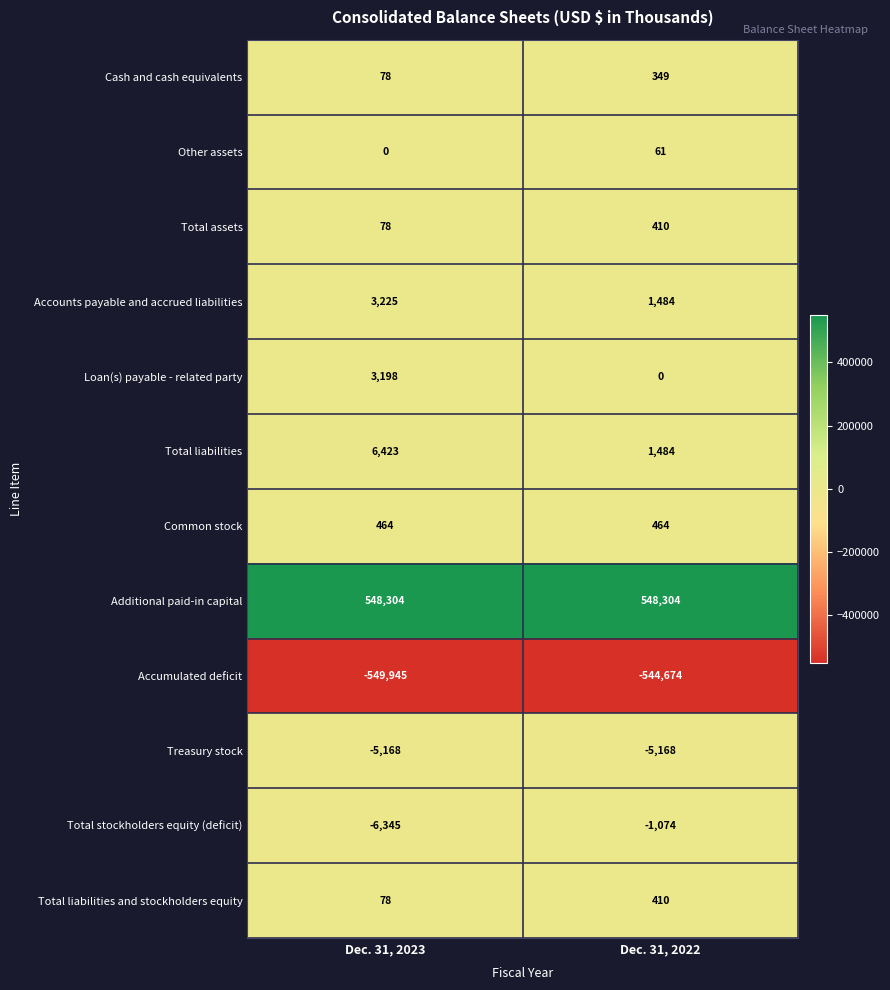

Which series has the largest total across all categories?

Additional paid-in capital